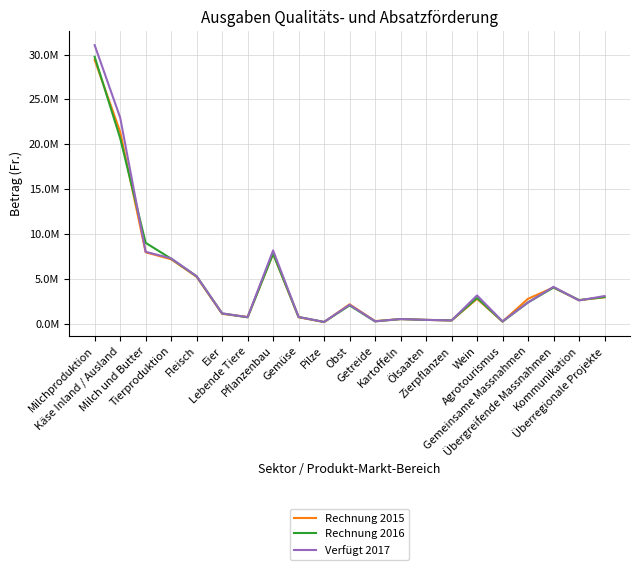

What is the label of the 7th point from the left?

Lebende Tiere